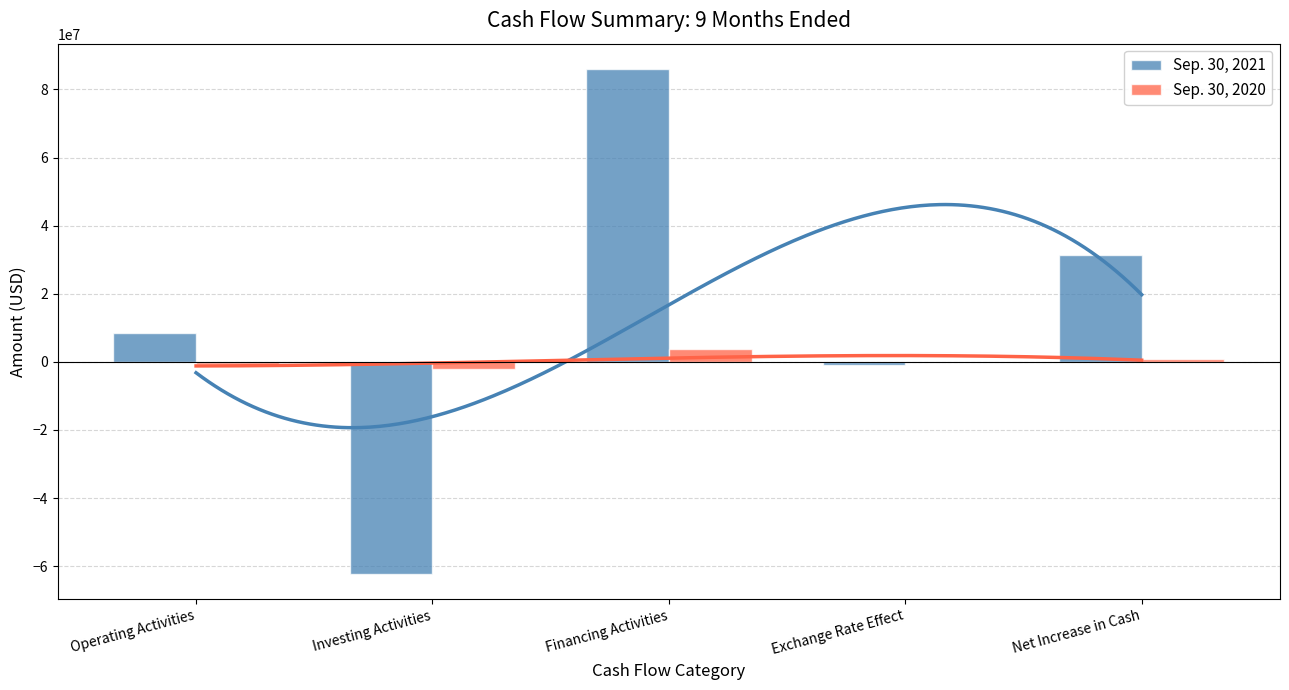

What is the difference between the second highest and second lowest values in the Sep. 30, 2021 series?

32102307